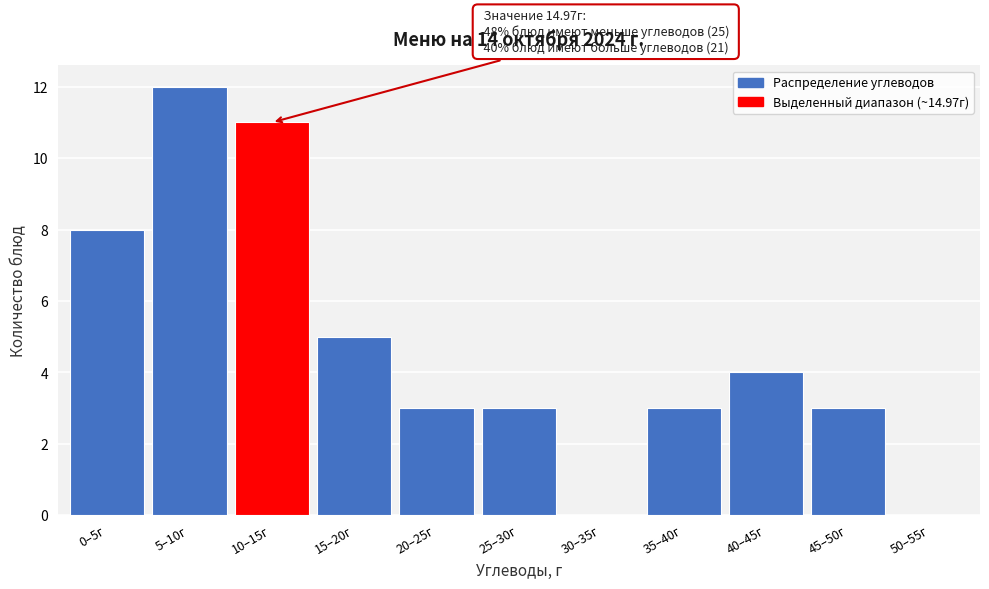

Reading right to left, transcribe all the data shown in this chart.

50–55г=0	45–50г=3	40–45г=4	35–40г=3	30–35г=0	25–30г=3	20–25г=3	15–20г=5	10–15г=11	5–10г=12	0–5г=8